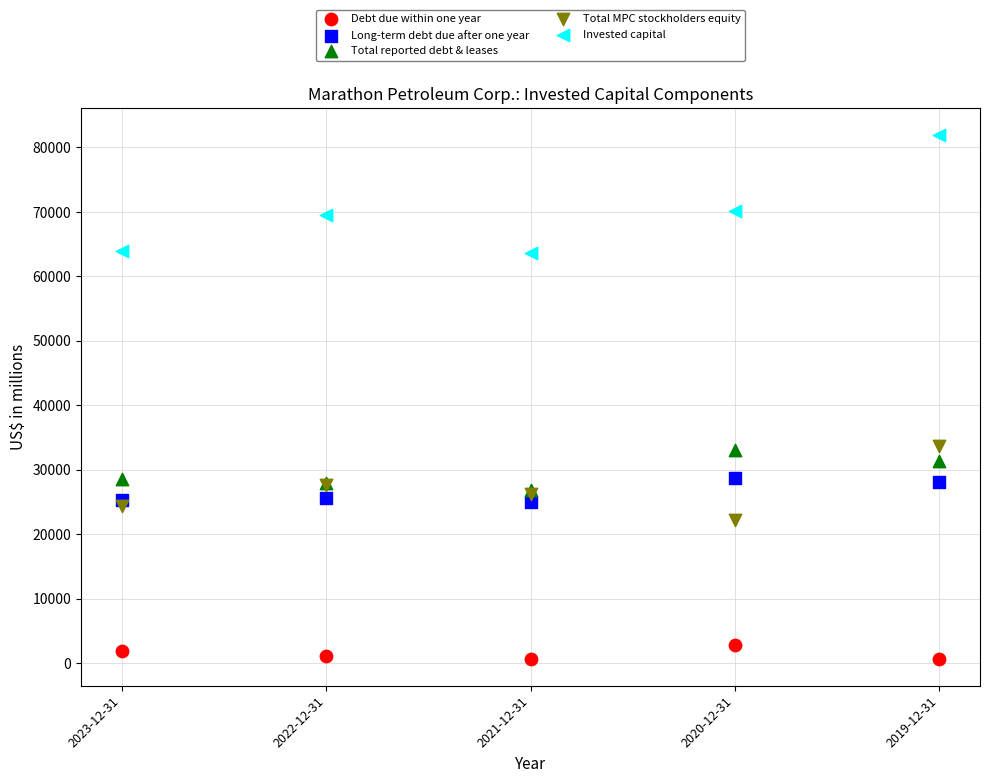

What are all the series names shown in the legend?

Debt due within one year, Long-term debt due after one year, Total reported debt & leases, Total MPC stockholders equity, Invested capital